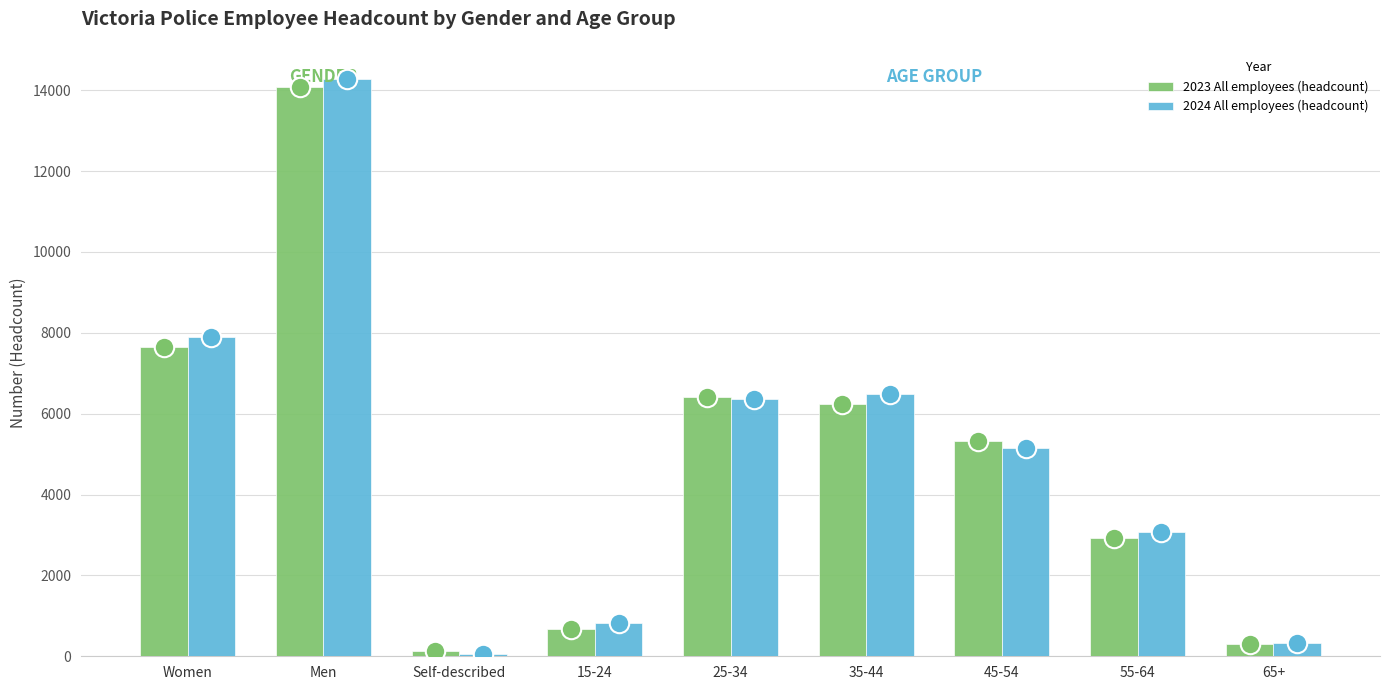

What is the highest value of the 2024 All employees (headcount) series?

14280